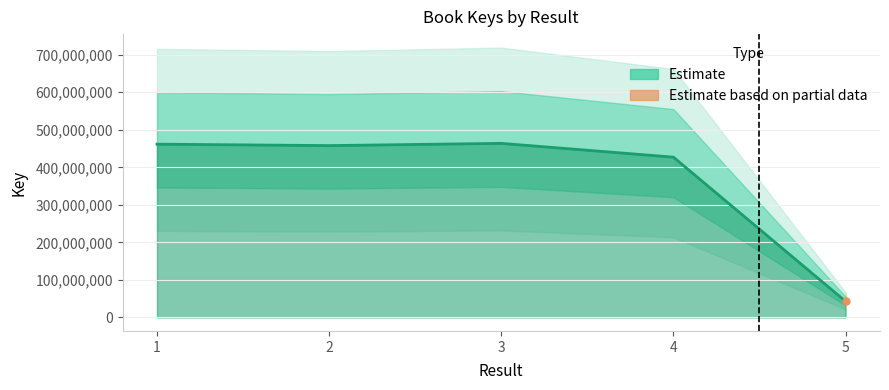

The chart shows a value of 99457792 at 4. True or false?

False